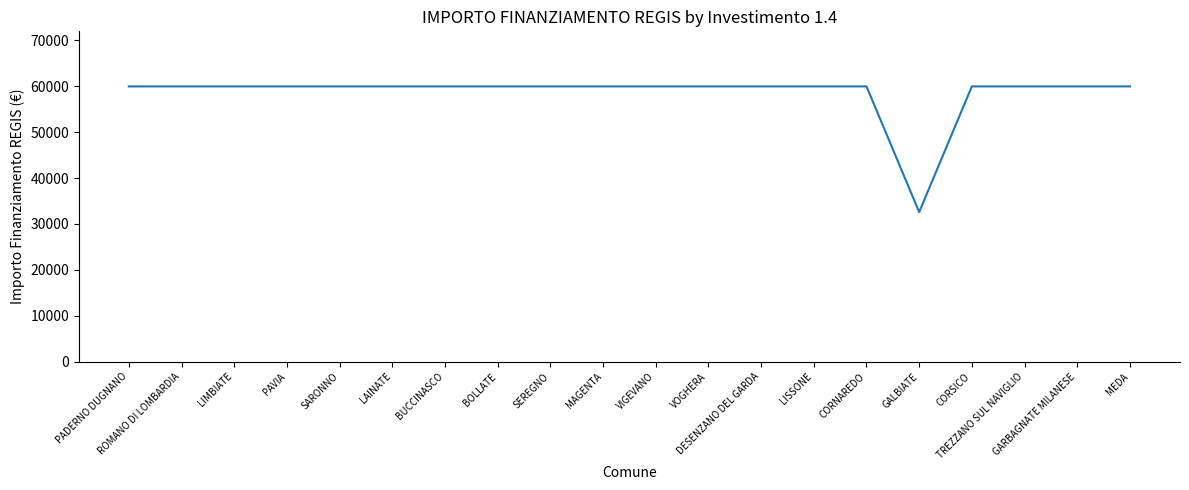

Reading right to left, extract all data points from this chart.

MEDA=59966	GARBAGNATE MILANESE=59966	TREZZANO SUL NAVIGLIO=59966	CORSICO=59966	GALBIATE=32589	CORNAREDO=59966	LISSONE=59966	DESENZANO DEL GARDA=59966	VOGHERA=59966	VIGEVANO=59966	MAGENTA=59966	SEREGNO=59966	BOLLATE=59966	BUCCINASCO=59966	LAINATE=59966	SARONNO=59966	PAVIA=59966	LIMBIATE=59966	ROMANO DI LOMBARDIA=59966	PADERNO DUGNANO=59966